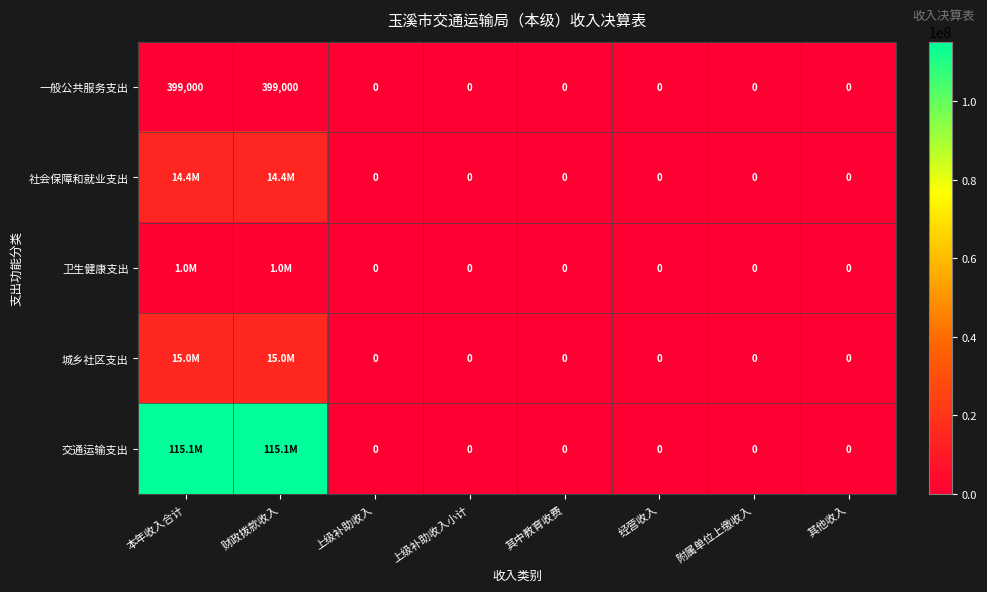

The 一般公共服务支出 series shows 0.0 at 其中教育收费. True or false?

True